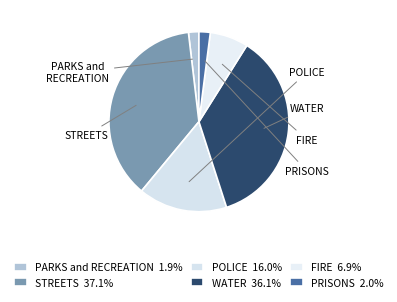

How many segments does this pie chart have?

6